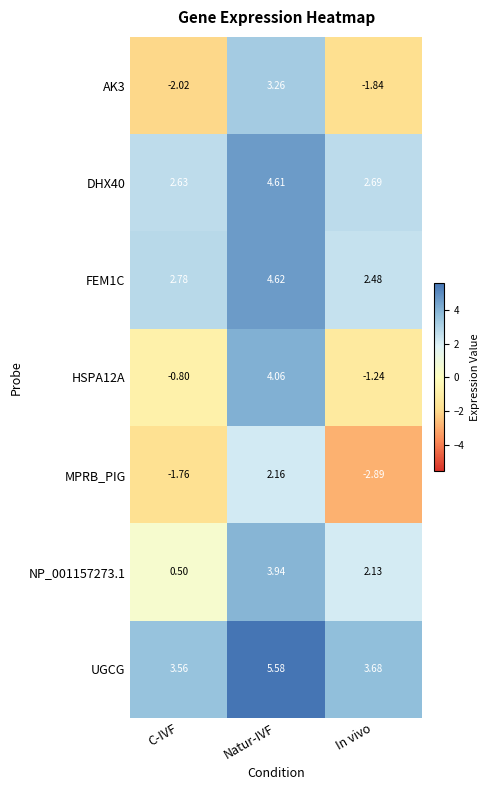

How many distinct data groups are displayed?

7